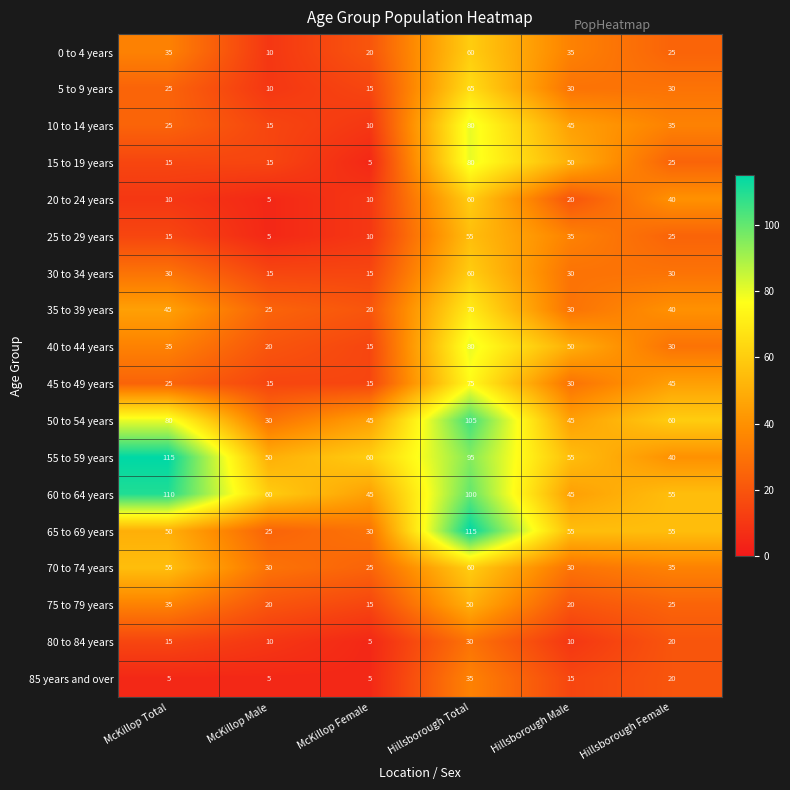

How many 30 to 34 years values are between 15 and 30?

5